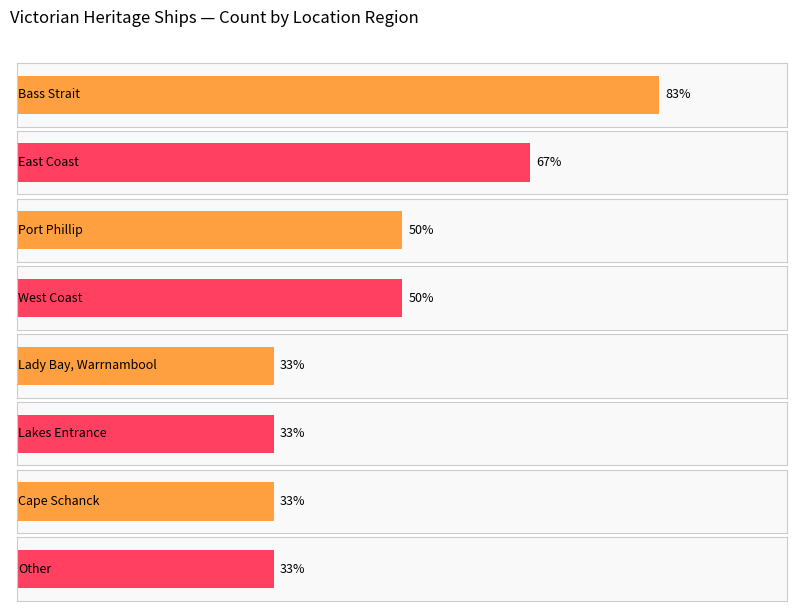

Reading left to right, transcribe all the data shown in this chart.

5	4	3	3	2	2	2	2